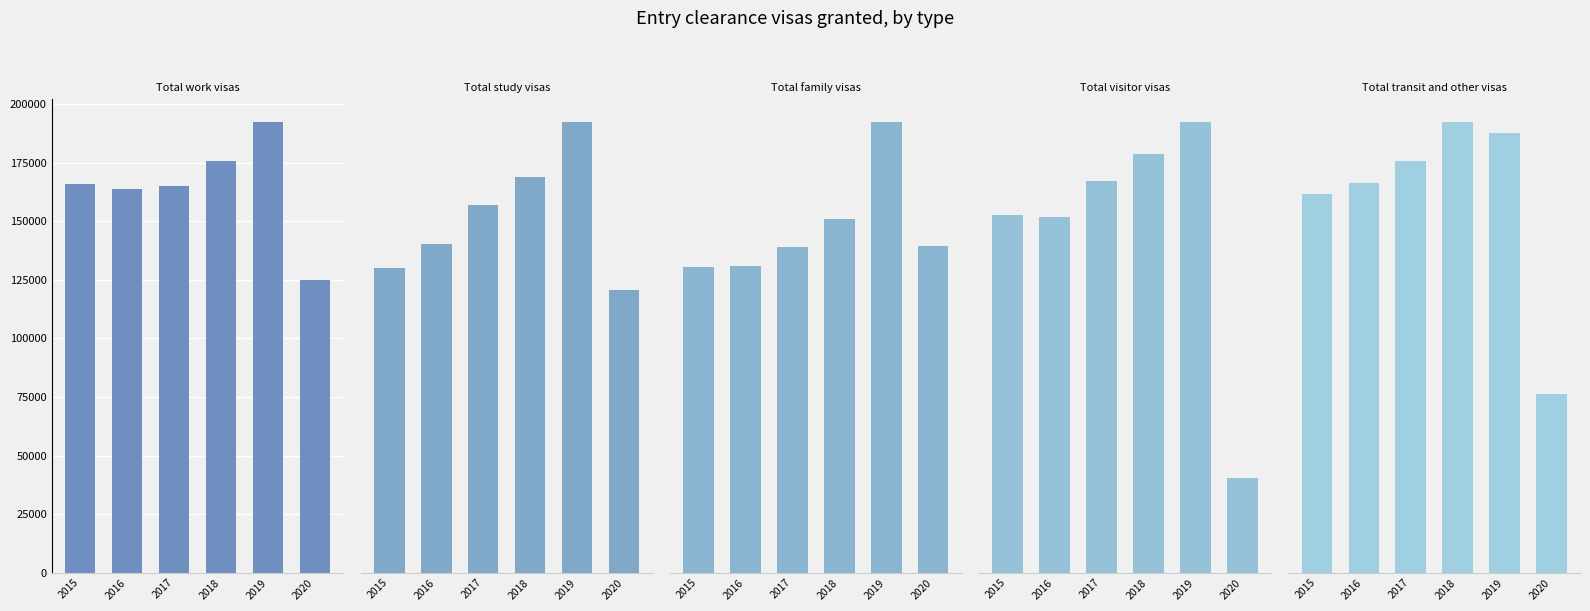

What is the average value of the Total study visas series?

318409